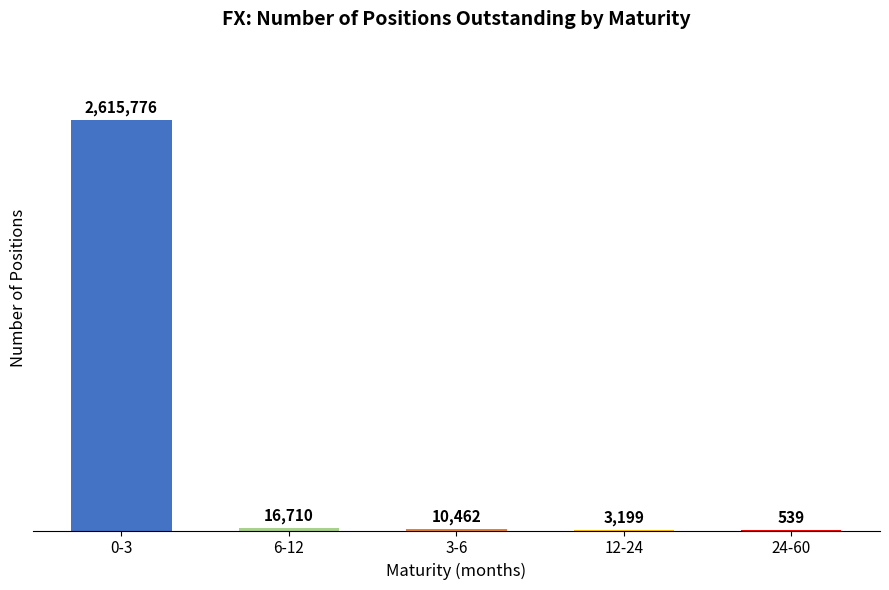

Which has a higher value, 12-24 or 3-6?

3-6